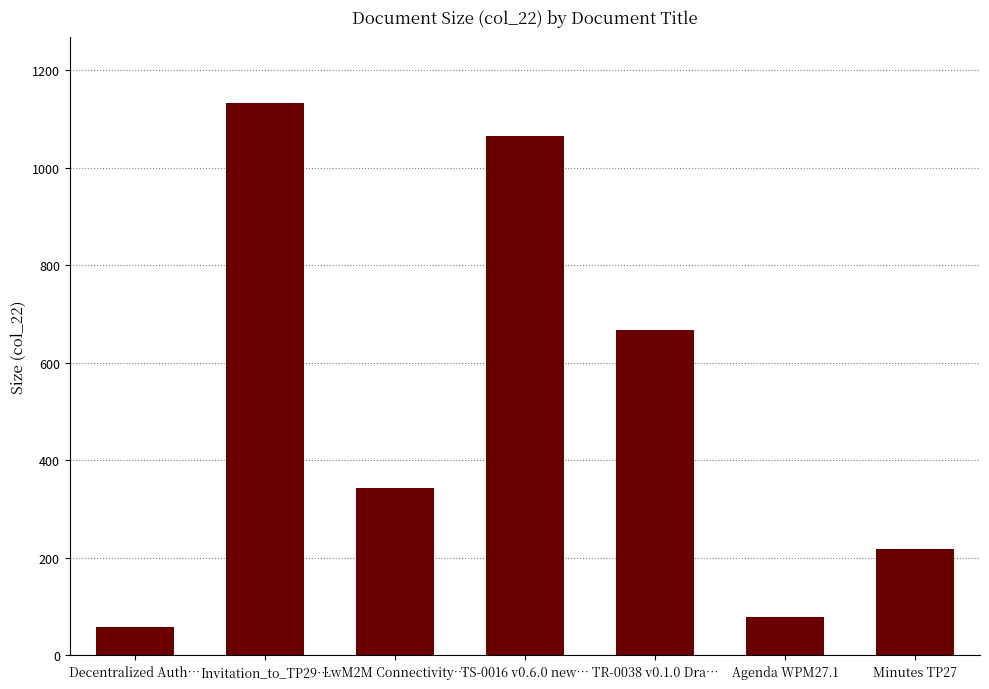

What is the sum of the values at TR-0038 v0.1.0 Dra… and Agenda WPM27.1?

746